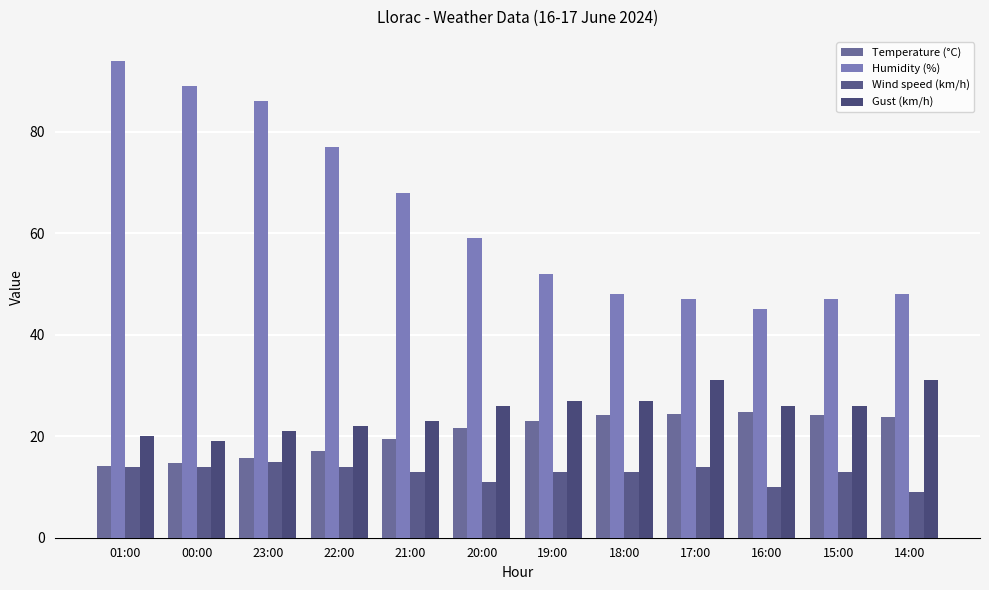

Is it true that Gust (km/h) equals 13.8 at 21:00?

False